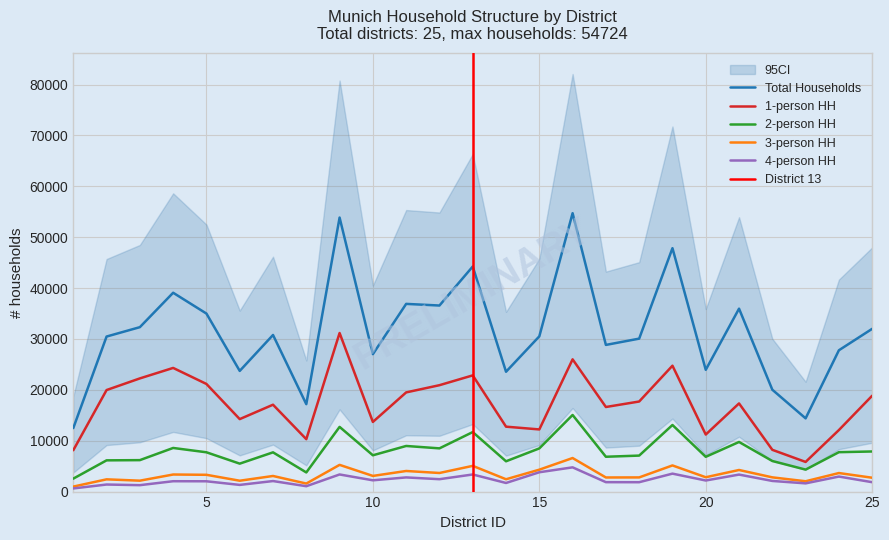

What is the difference between the haushalte_zusammen values at 10 and 8?

9829